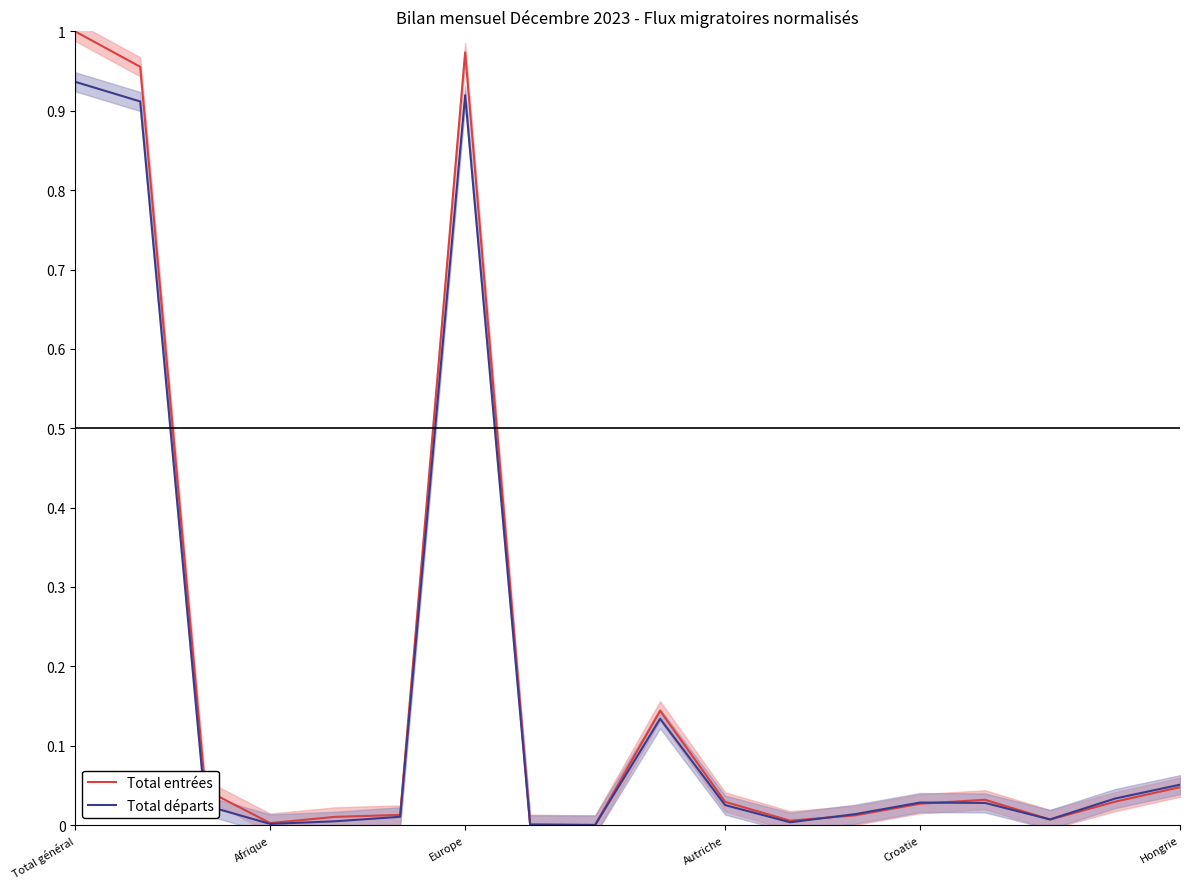

Where is the first local maximum for Total départs?

Europe